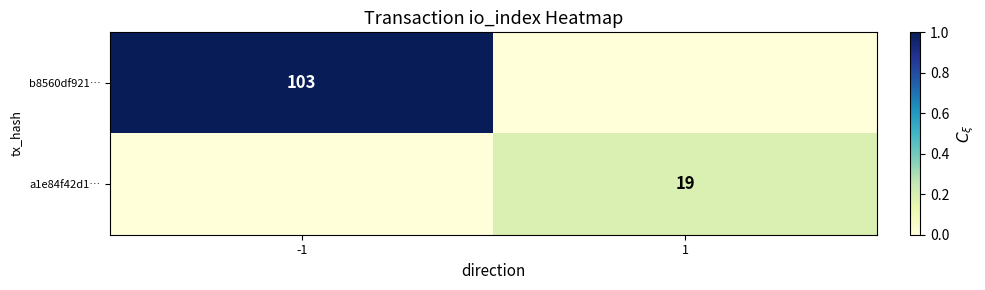

True or false: b8560df921… has a value of 21 at -1.

False